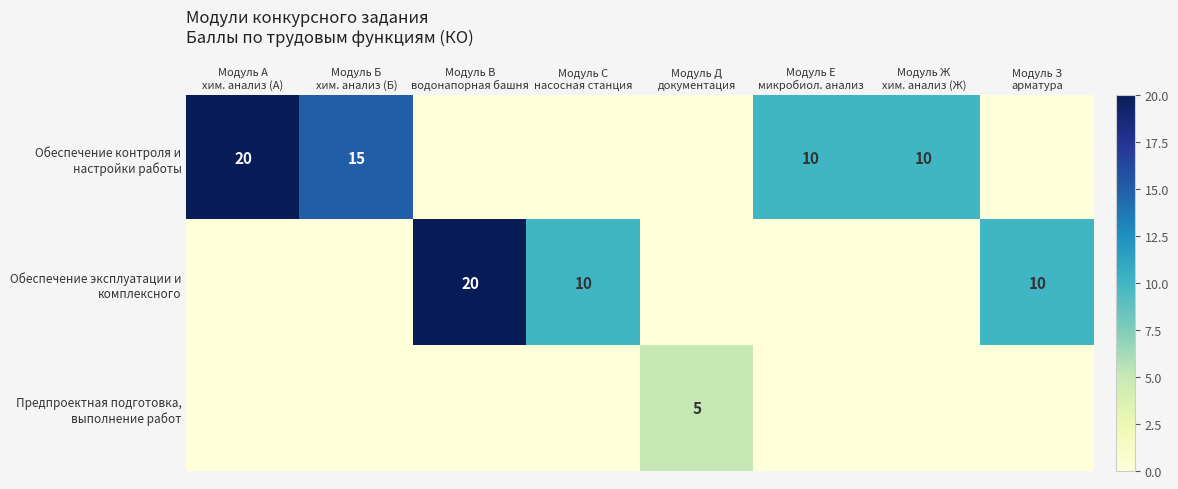

The value of Обеспечение контроля и настройки работы at Модуль Б хим. анализ (Б) is 7. True or false?

False